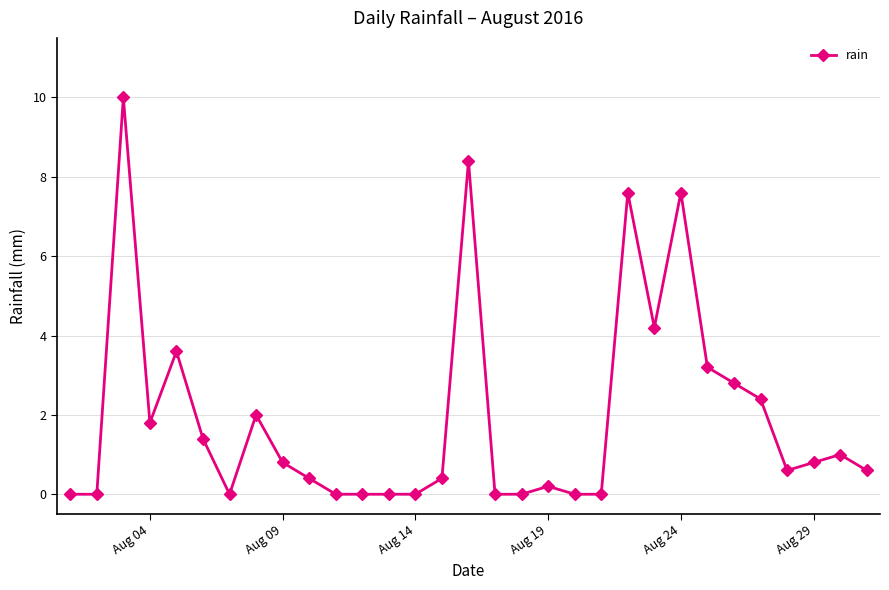

True or false: the data has more than 0 interior local peaks.

True